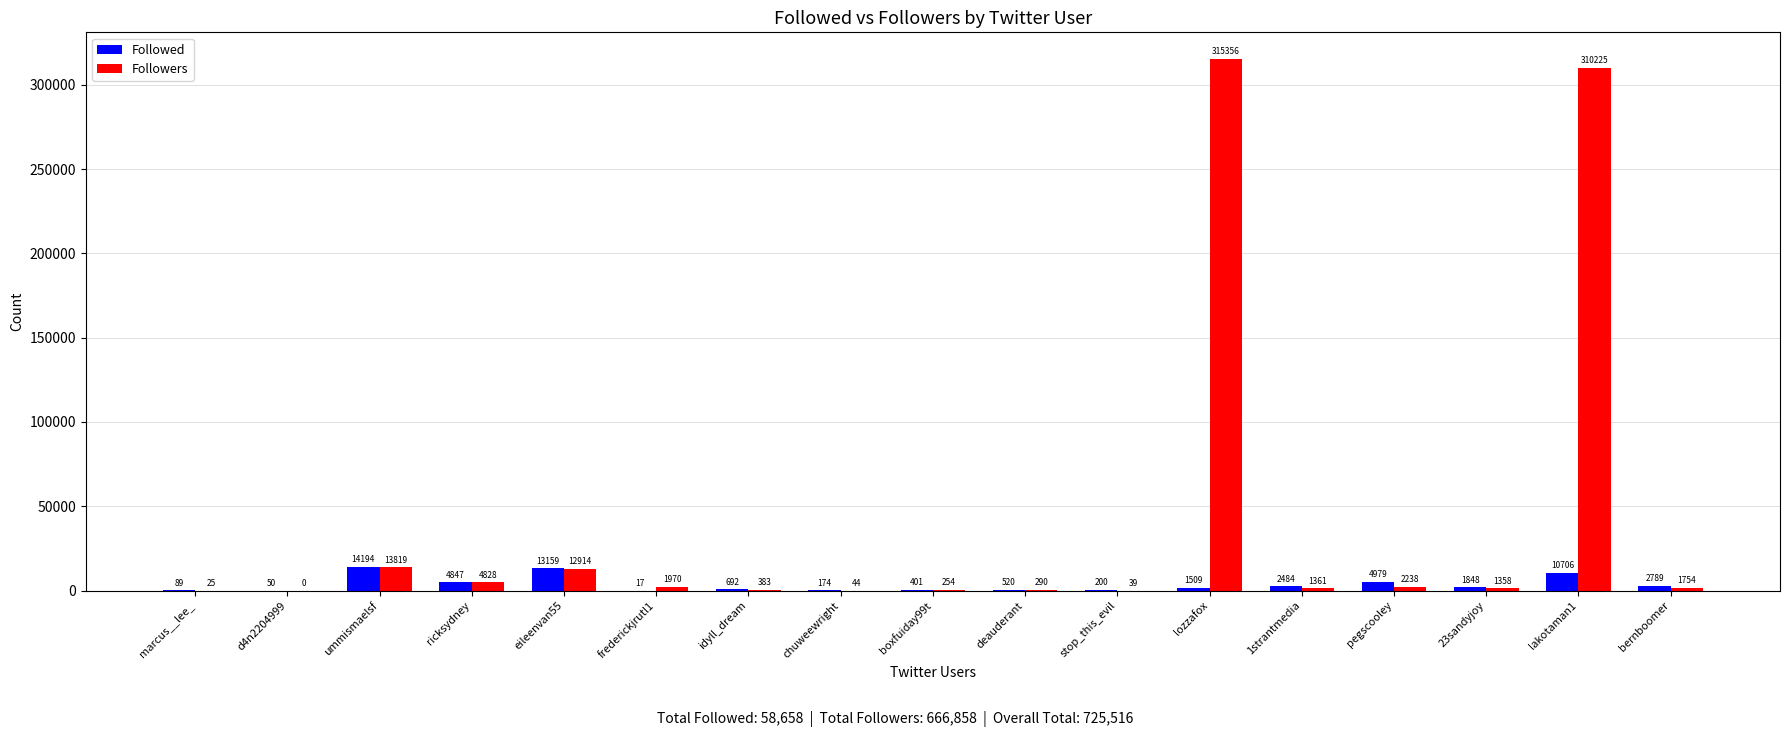

What is the sum of the Followers values at 1strantmedia and marcus__lee_?

1386